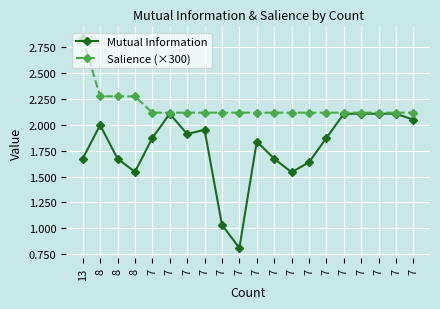

At 8, list the series in order from largest to smallest.

Salience (×300), Mutual Information